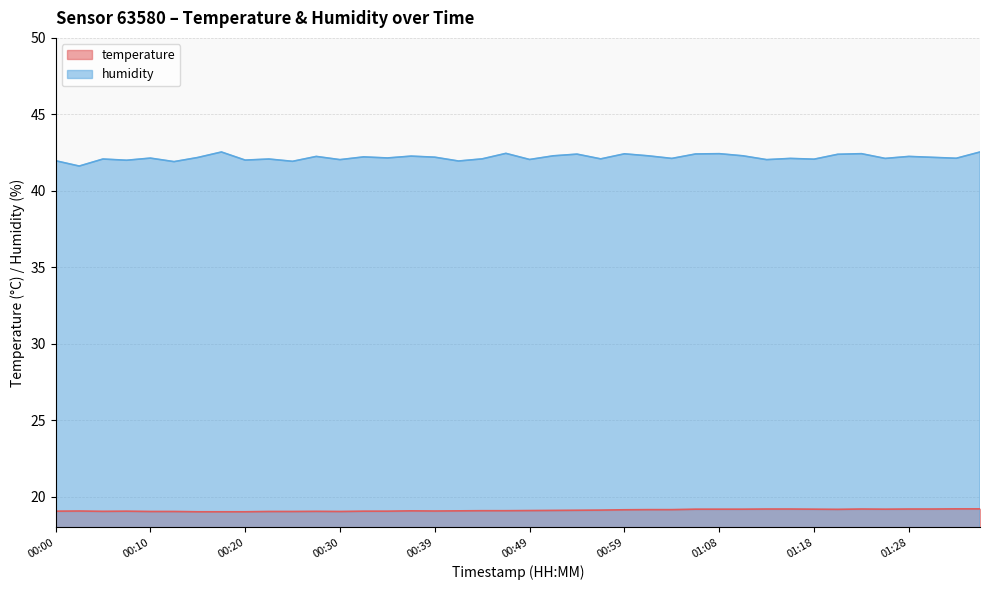

Reading left to right, what are all the values shown in this chart?

temperature: 00:00=19.1	00:02=19.1	00:05=19.1	00:08=19.1	00:10=19.0	00:13=19.0	00:15=19.0	00:17=19.0	00:20=19.0	00:22=19.0	00:25=19.0	00:27=19.1	00:30=19.0	00:32=19.1	00:34=19.1	00:37=19.1	00:39=19.1	00:42=19.1	00:44=19.1	00:47=19.1	00:49=19.1	00:51=19.1	00:54=19.1	00:56=19.1	00:59=19.1	01:01=19.2	01:04=19.2	01:06=19.2	01:08=19.2	01:11=19.2	01:13=19.2	01:16=19.2	01:18=19.2	01:20=19.2	01:23=19.2	01:25=19.2	01:28=19.2	01:30=19.2	01:33=19.2	01:35=19.2
humidity: 00:00=42.0	00:02=41.6	00:05=42.1	00:08=42.0	00:10=42.1	00:13=41.9	00:15=42.2	00:17=42.5	00:20=42.0	00:22=42.1	00:25=41.9	00:27=42.2	00:30=42.0	00:32=42.2	00:34=42.1	00:37=42.3	00:39=42.2	00:42=42.0	00:44=42.1	00:47=42.5	00:49=42.0	00:51=42.3	00:54=42.4	00:56=42.1	00:59=42.4	01:01=42.3	01:04=42.1	01:06=42.4	01:08=42.4	01:11=42.3	01:13=42.0	01:16=42.1	01:18=42.1	01:20=42.4	01:23=42.4	01:25=42.1	01:28=42.2	01:30=42.2	01:33=42.1	01:35=42.5